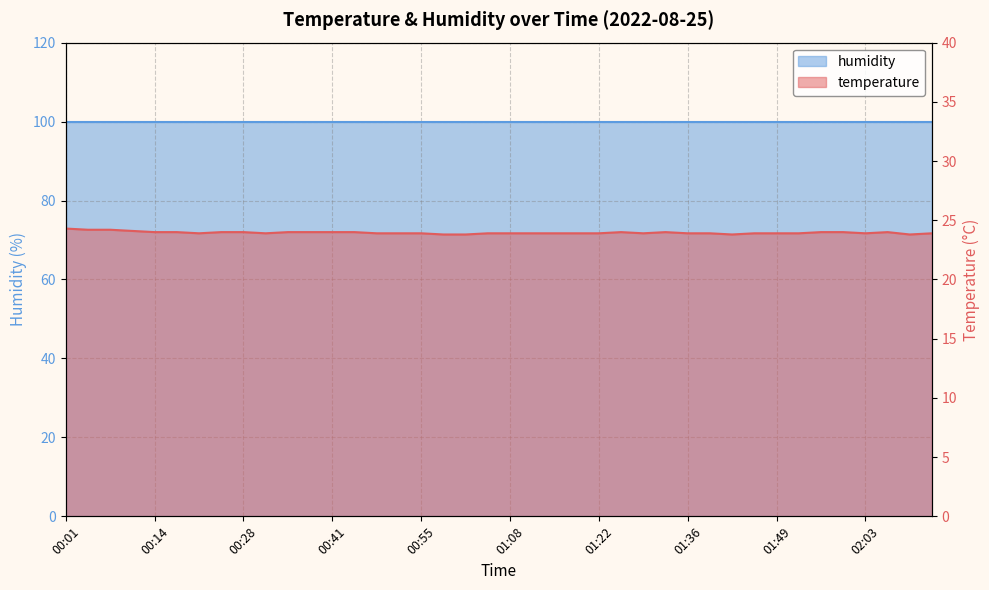

Reading left to right, transcribe all the data shown in this chart.

00:01=24.3	00:04=24.2	00:08=24.2	00:11=24.1	00:14=24.0	00:18=24.0	00:21=23.9	00:25=24.0	00:28=24.0	00:31=23.9	00:35=24.0	00:38=24.0	00:41=24.0	00:45=24.0	00:48=23.9	00:52=23.9	00:55=23.9	00:58=23.8	01:02=23.8	01:05=23.9	01:08=23.9	01:12=23.9	01:15=23.9	01:19=23.9	01:22=23.9	01:25=24.0	01:29=23.9	01:32=24.0	01:36=23.9	01:39=23.9	01:42=23.8	01:46=23.9	01:49=23.9	01:53=23.9	01:56=24.0	01:59=24.0	02:03=23.9	02:06=24.0	02:10=23.8	02:13=23.9